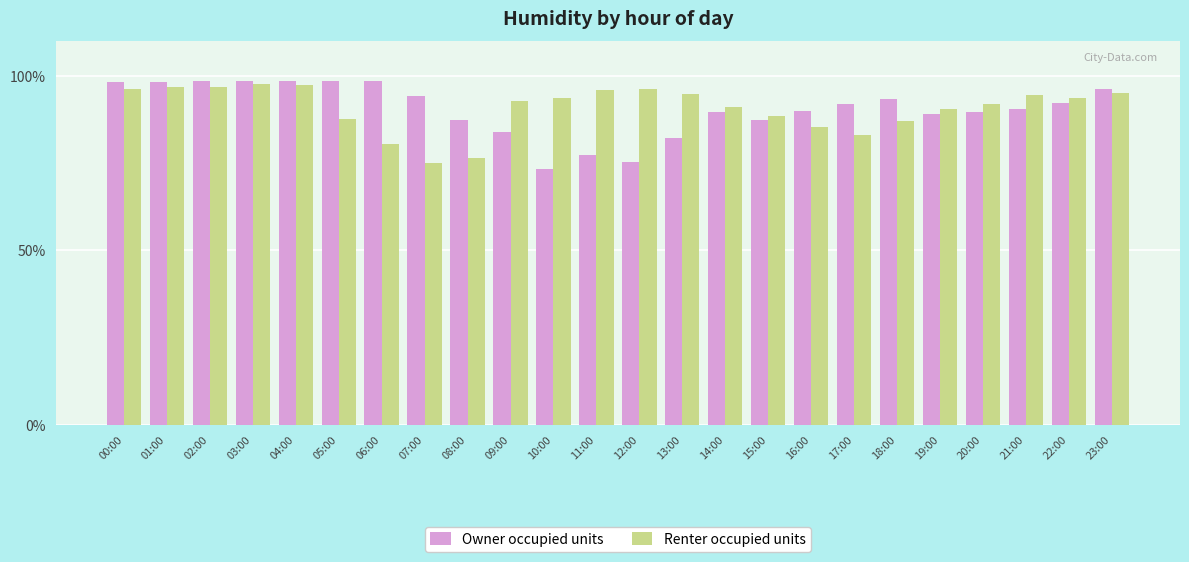

What is the sum of all Owner occupied units values?

2172.7